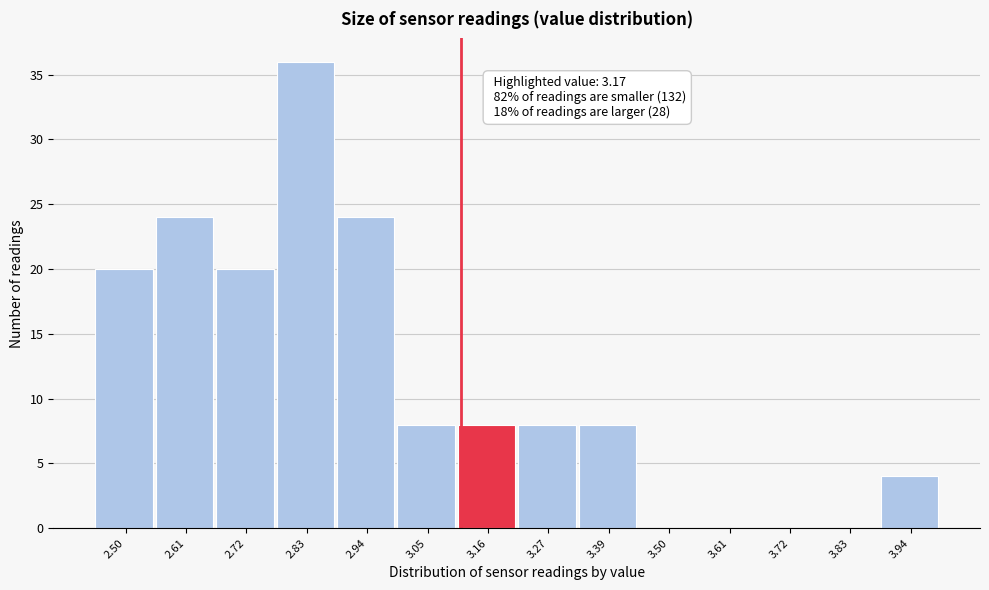

Reading left to right, what are all the values shown in this chart?

2.50=20	2.61=24	2.72=20	2.83=36	2.94=24	3.05=8	3.16=8	3.27=8	3.39=8	3.50=0	3.61=0	3.72=0	3.83=0	3.94=4